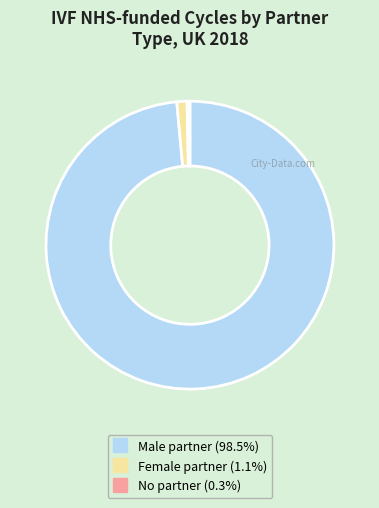

What is the largest slice in the pie chart?

Male partner